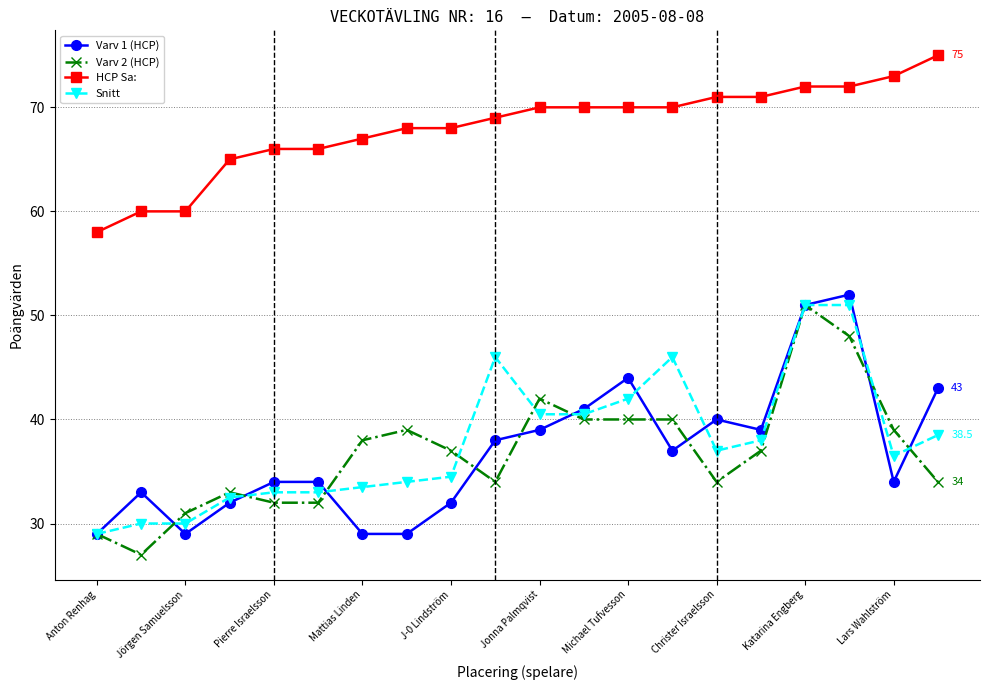

What is the minimum value shown in the chart?

27.0